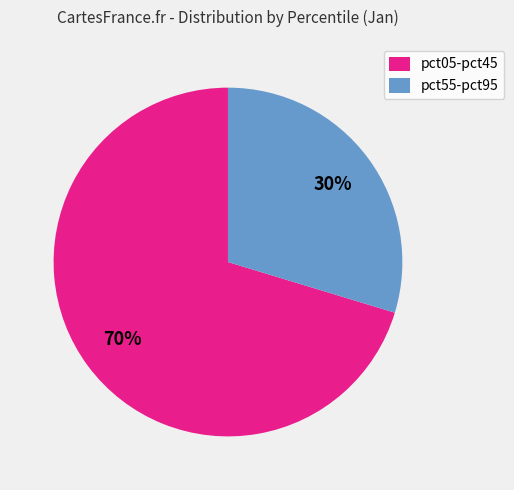

What percentage is the pct05-pct45 slice, to the nearest percent?

70%